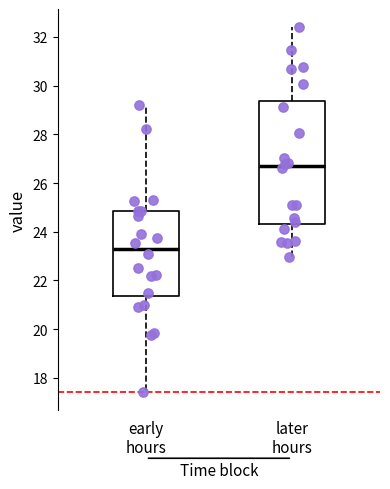

Where does the lower whisker of the box for later hours end on the y-axis? The values are not printed on the chart, so give them approximately, as read against the axis.

23.0